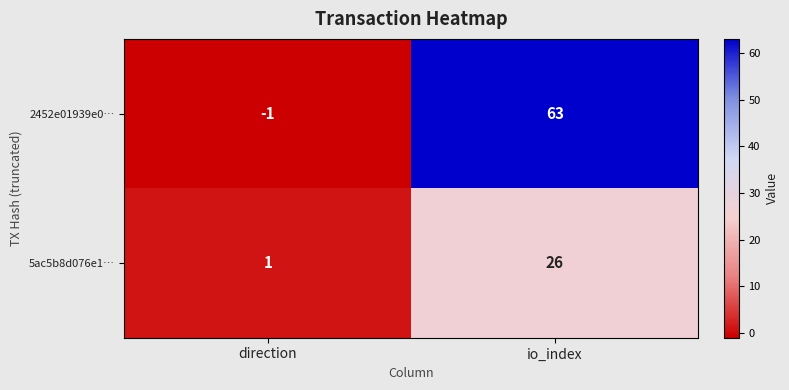

What is the sum of the 5ac5b8d076e1… values at direction and io_index?

27